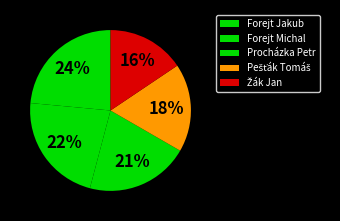

What is the largest slice in the pie chart?

Forejt Jakub